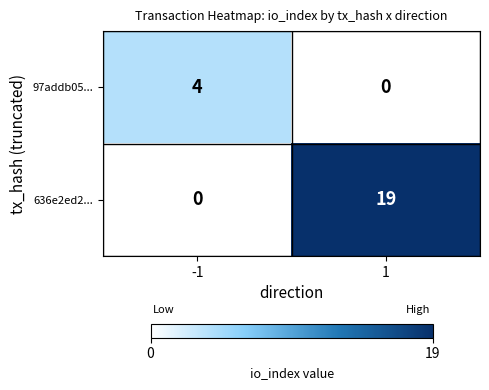

Rank the series by their maximum value, from highest to lowest.

636e2ed2..., 97addb05...